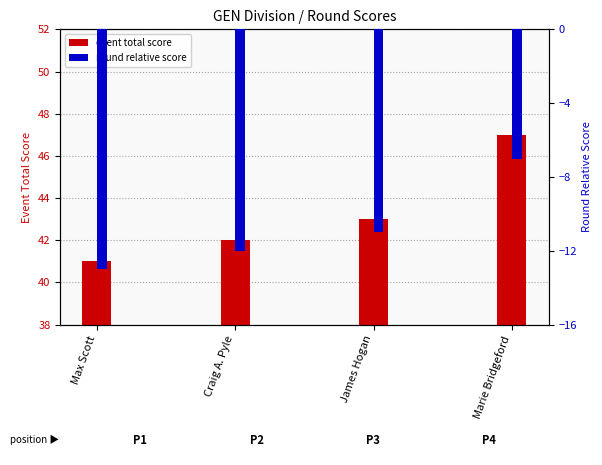

How many bars are there in total?

8